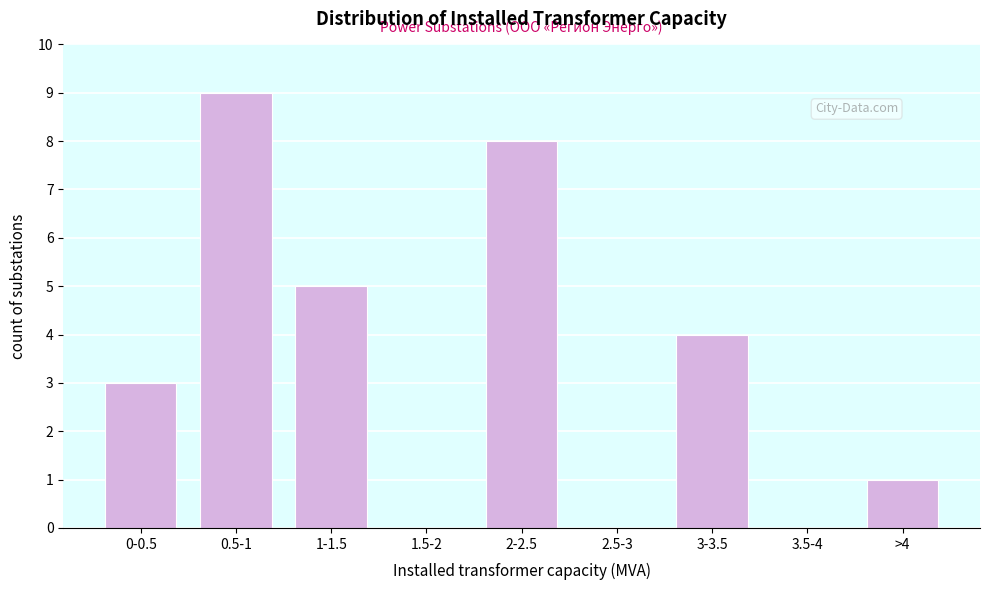

Reading left to right, what are all the values shown in this chart?

0-0.5=3	0.5-1=9	1-1.5=5	1.5-2=0	2-2.5=8	2.5-3=0	3-3.5=4	3.5-4=0	>4=1